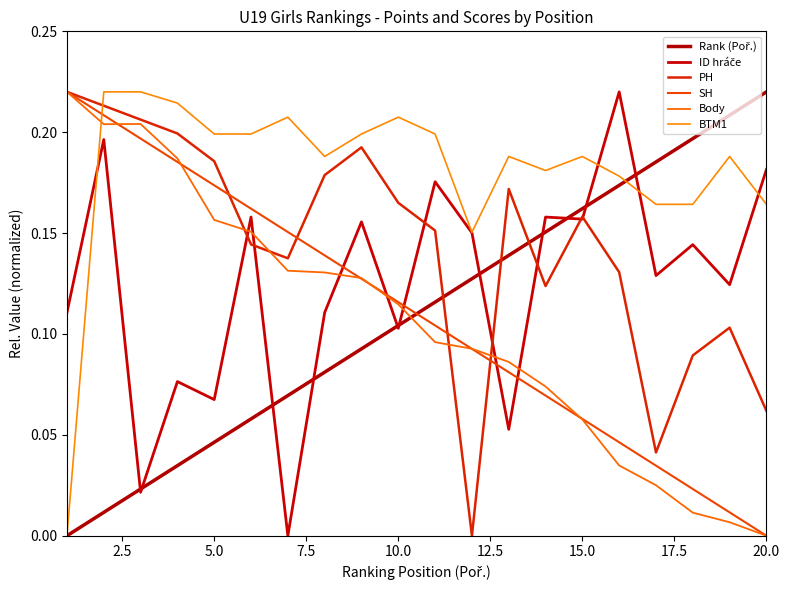

Does the chart have visible grid lines?

No